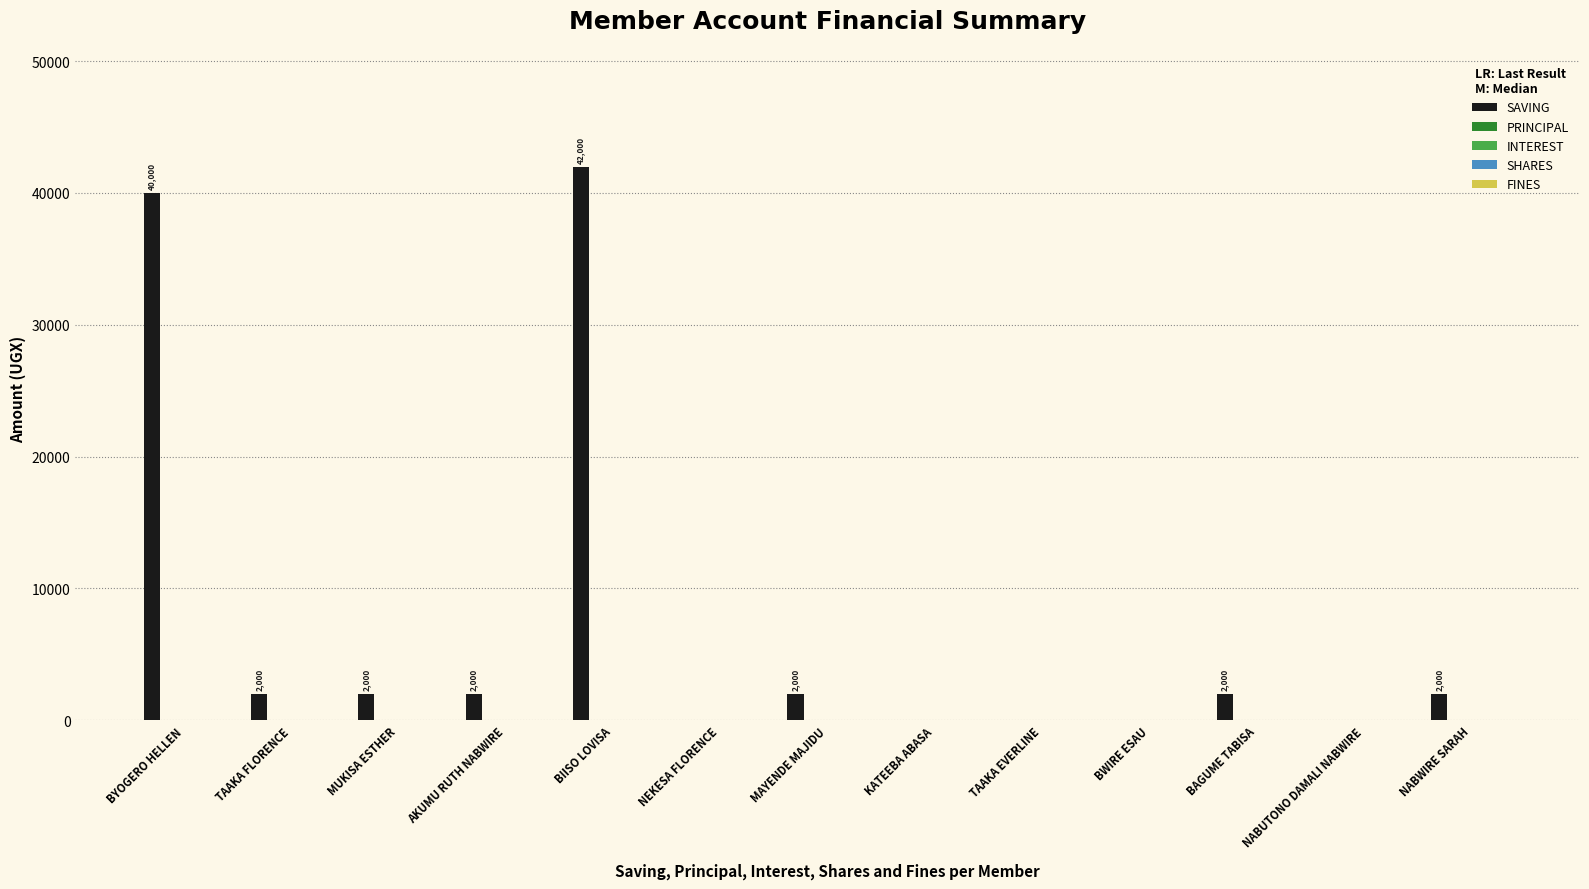

What is the greatest value displayed?

42000